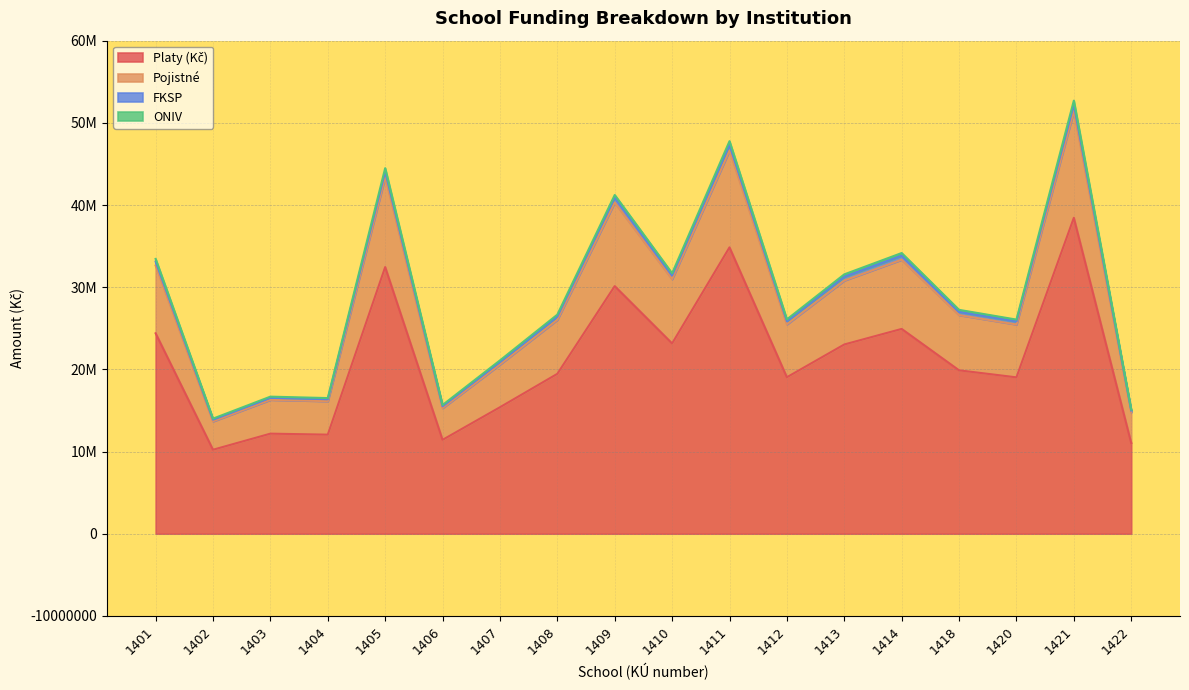

True or false: FKSP and Platy (Kč) cross at least once.

False